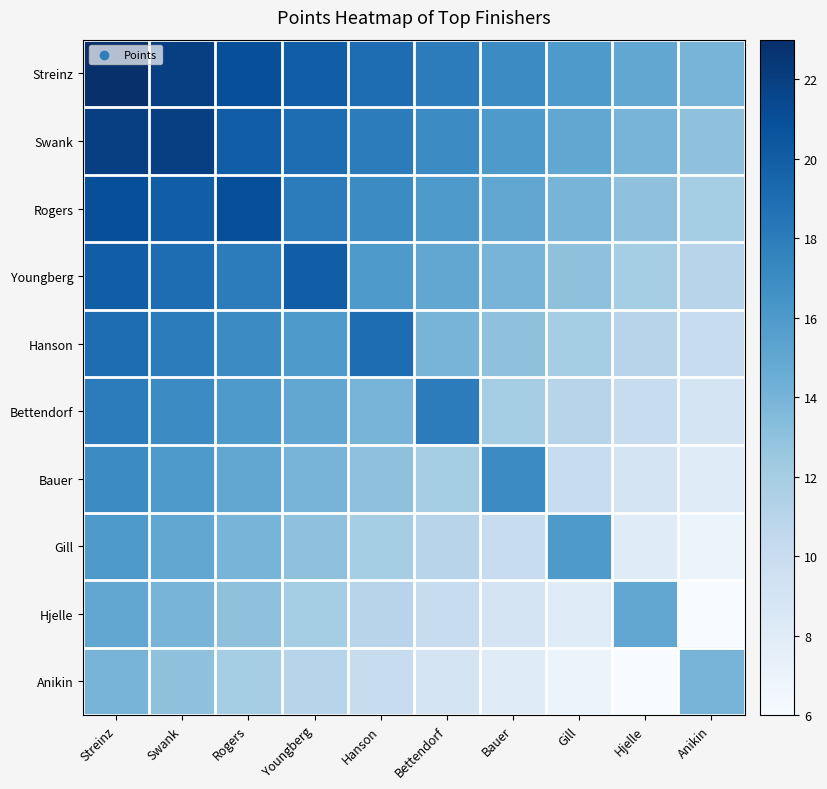

At Hanson, list the series in order from largest to smallest.

Streinz, Hanson, Swank, Rogers, Youngberg, Bettendorf, Bauer, Gill, Hjelle, Anikin